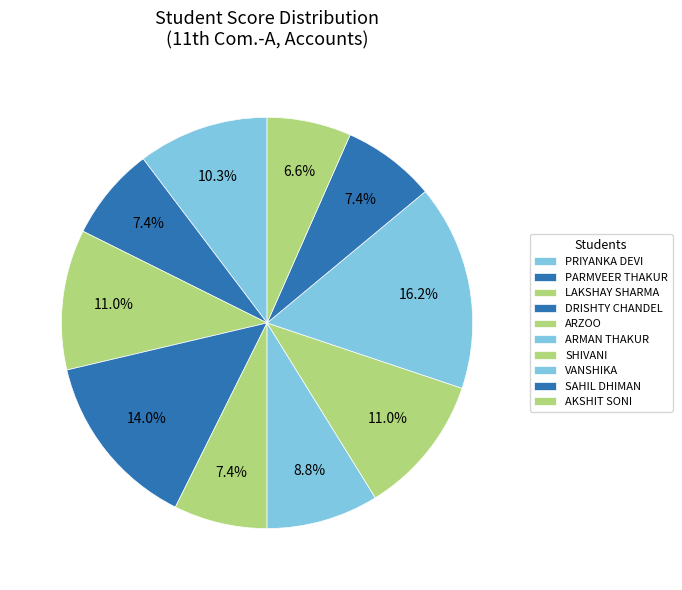

How many slices are in this pie chart?

10